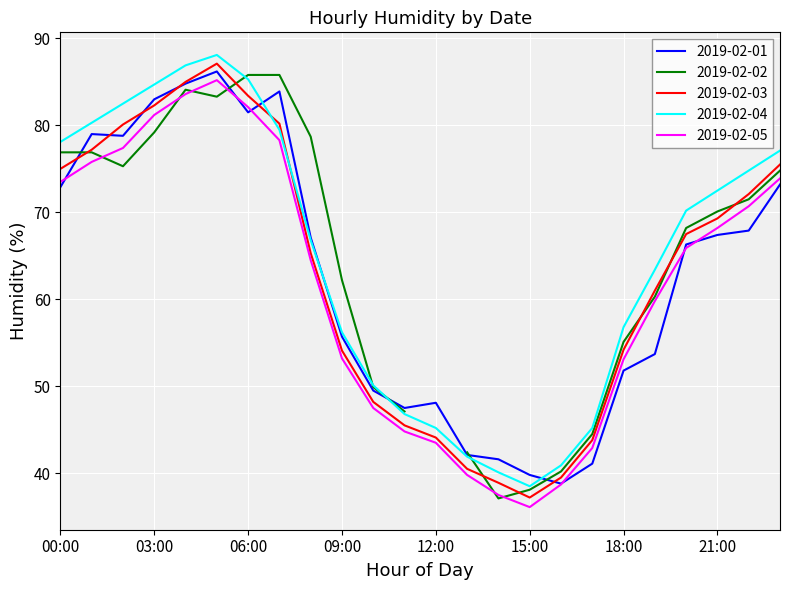

True or false: 2019-02-05 has a value of 37.5 at 14:00.

True